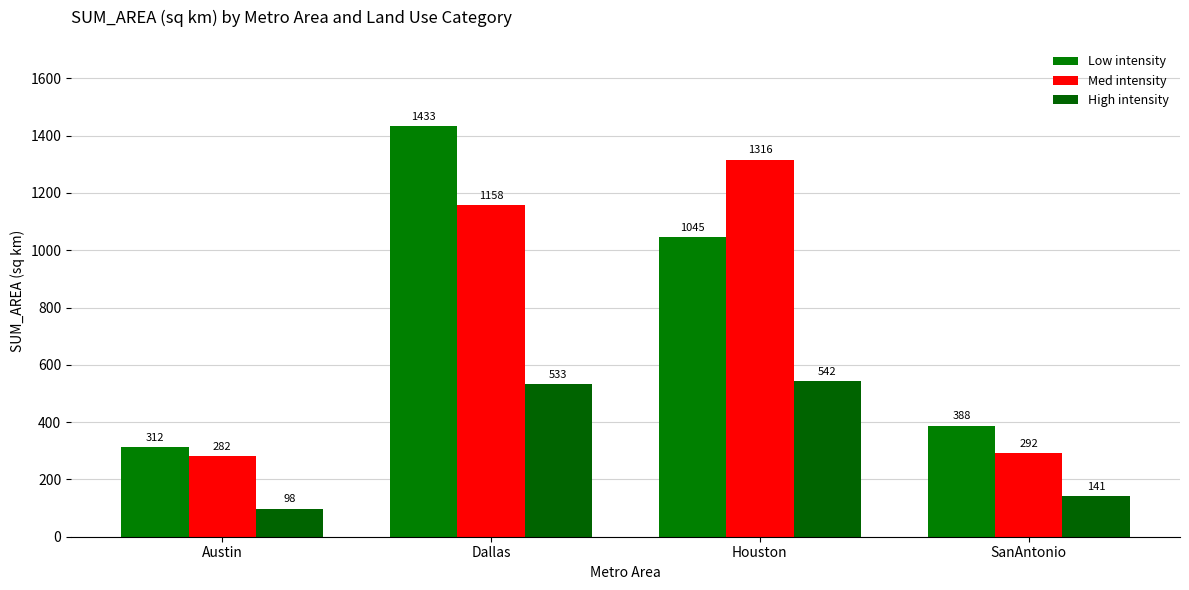

Reading left to right, what are all the values shown in this chart?

Low intensity: 312	1433	1045	388
Med intensity: 282	1158	1316	292
High intensity: 98	533	542	141